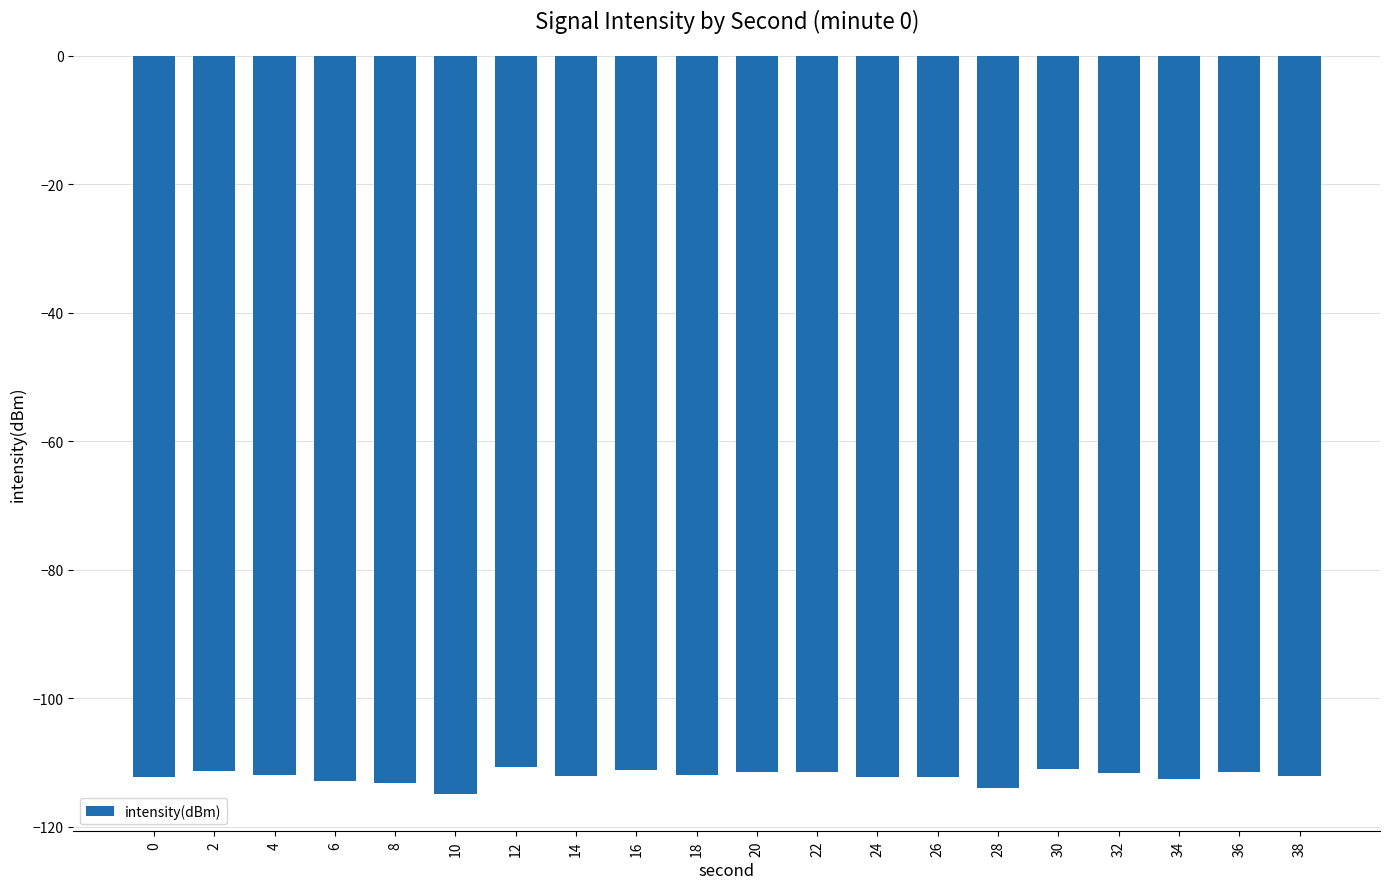

Is it true that the value at 8 is -158.5?

False